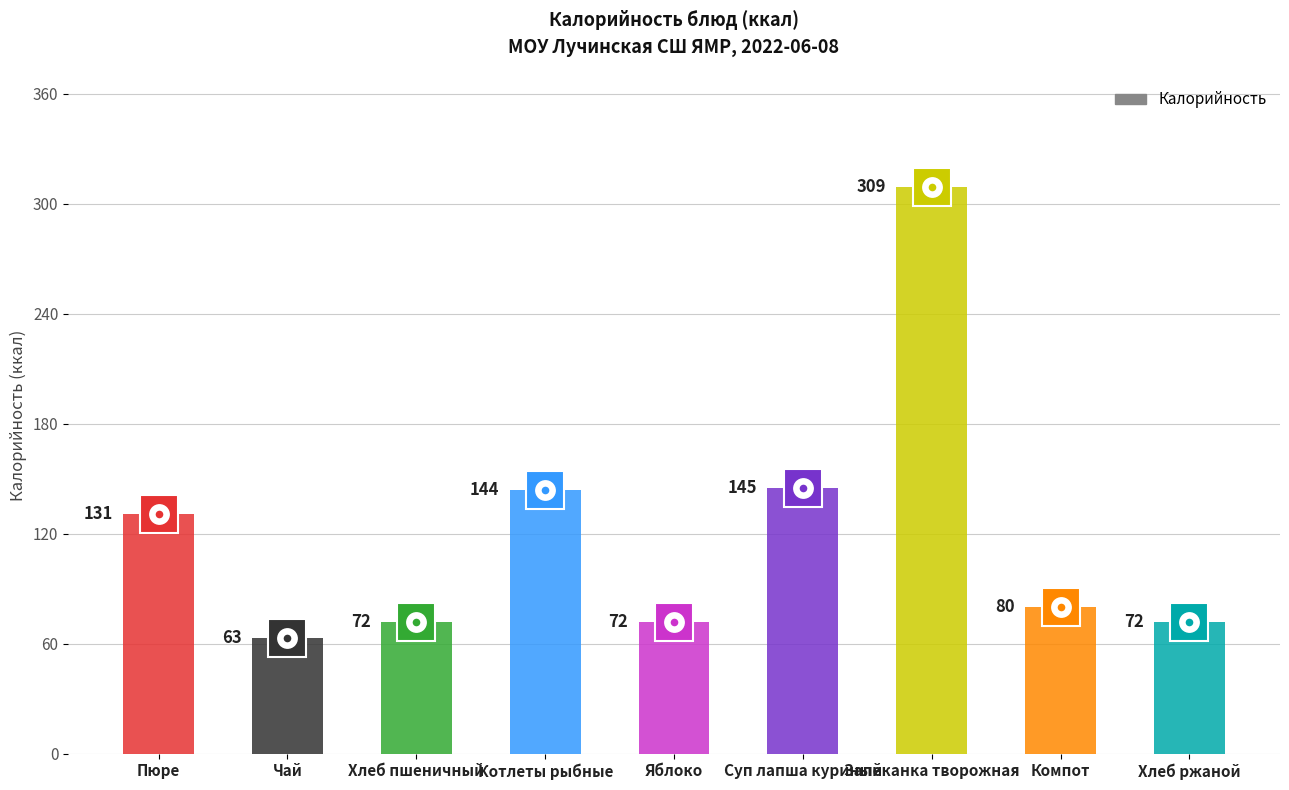

The value at Чай is 63. True or false?

True